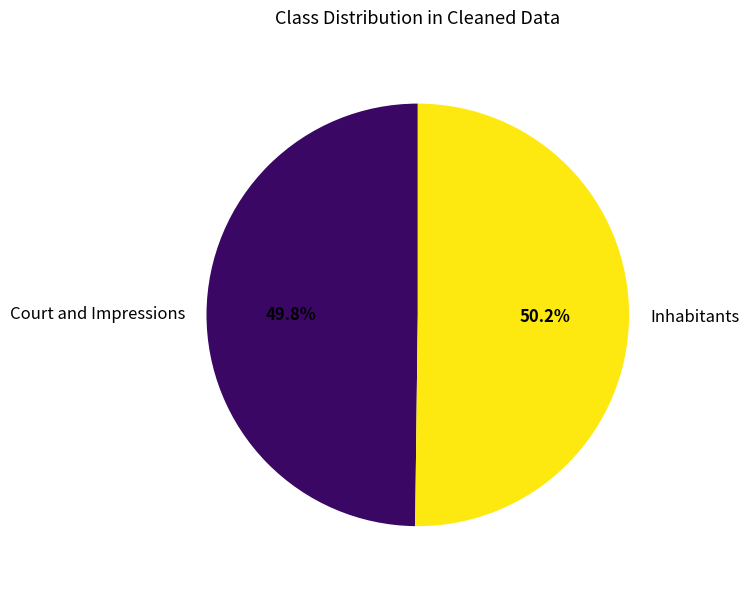

What percentage is NOT represented by Court and Impressions?

50.2%